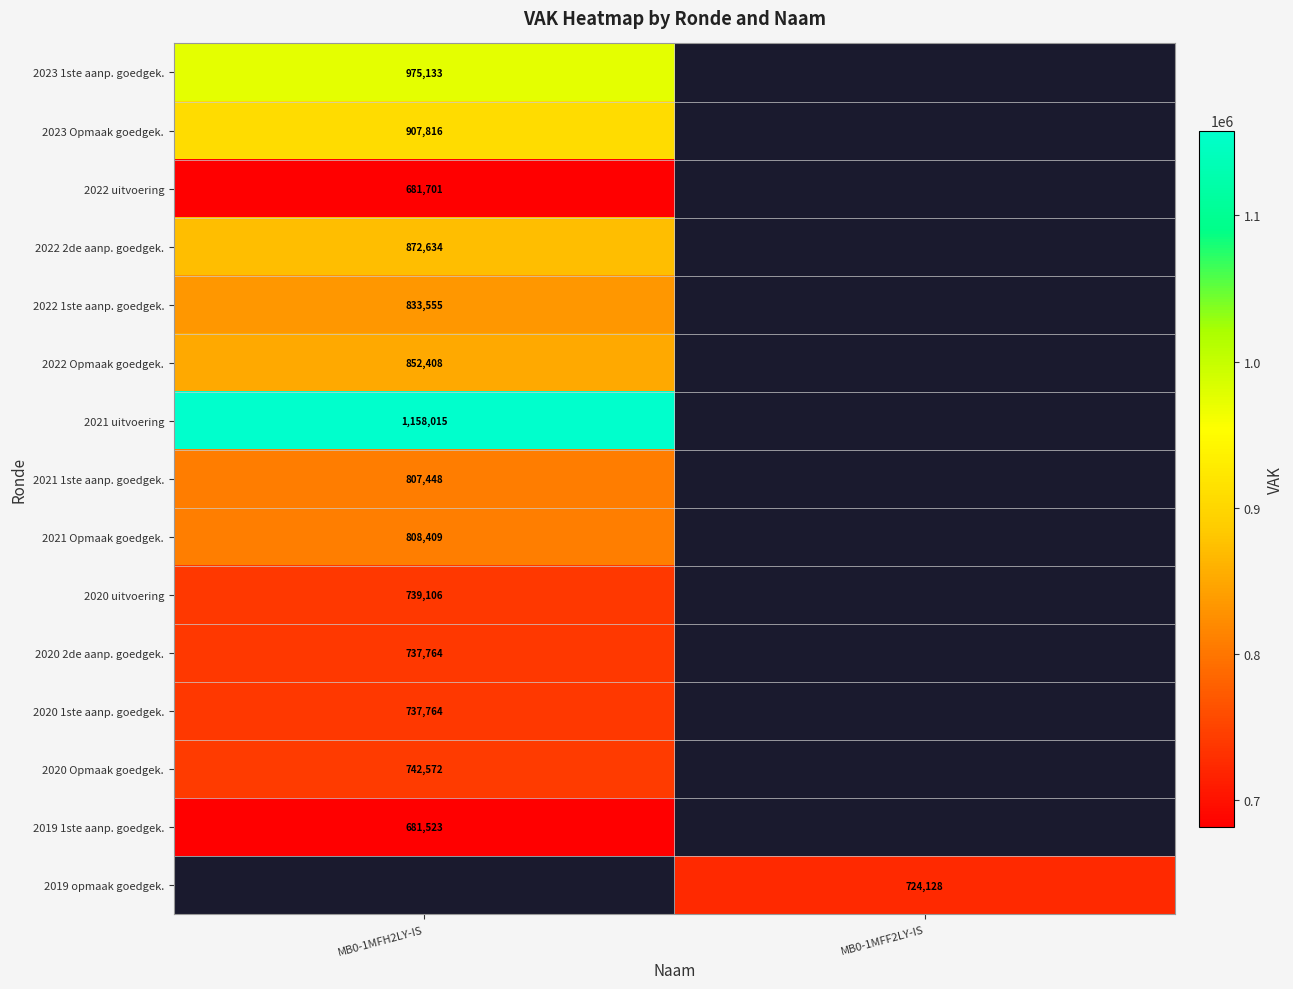

Is the value of 2020 Opmaak goedgek. at MB0-1MFH2LY-IS greater than the value of 2023 1ste aanp. goedgek. at MB0-1MFH2LY-IS?

No